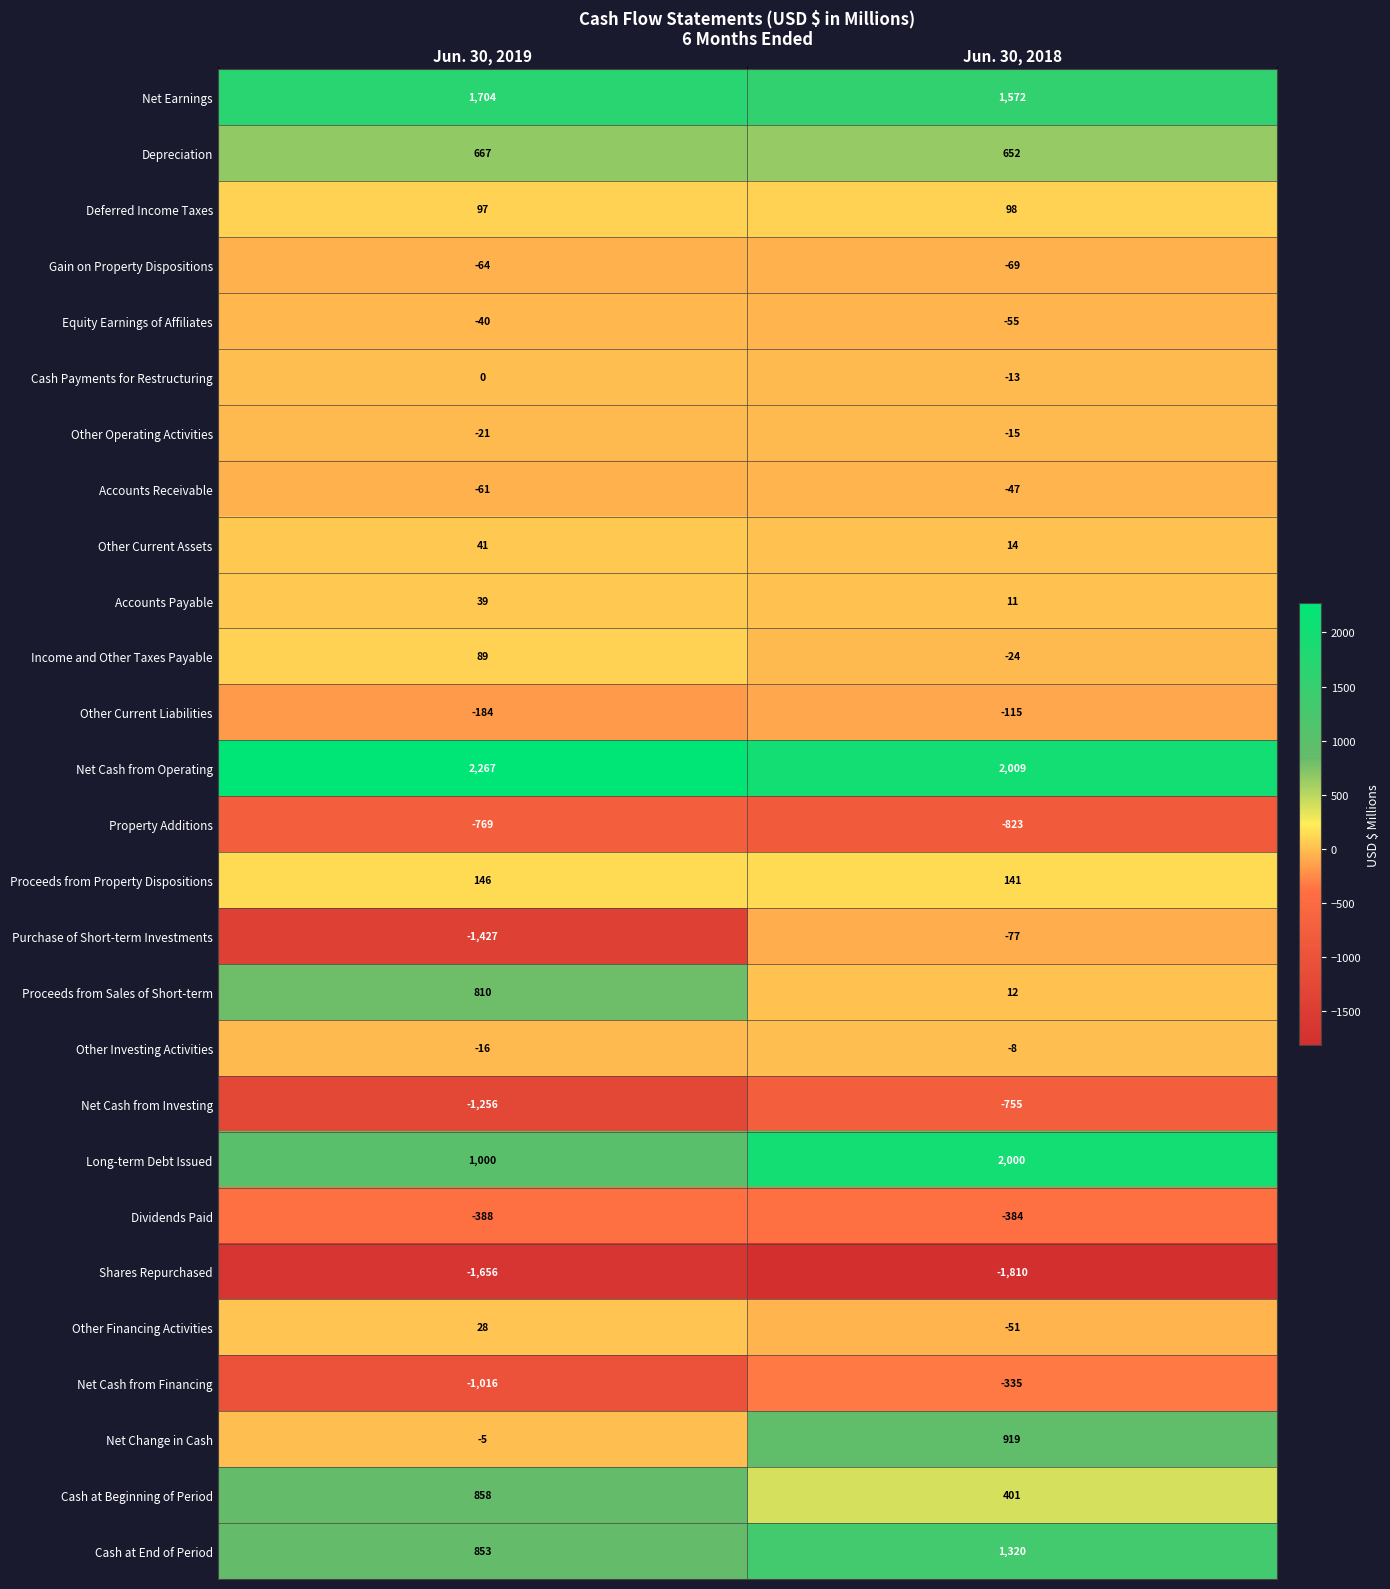

At which category does the chart reach its peak across all series?

Jun. 30, 2019